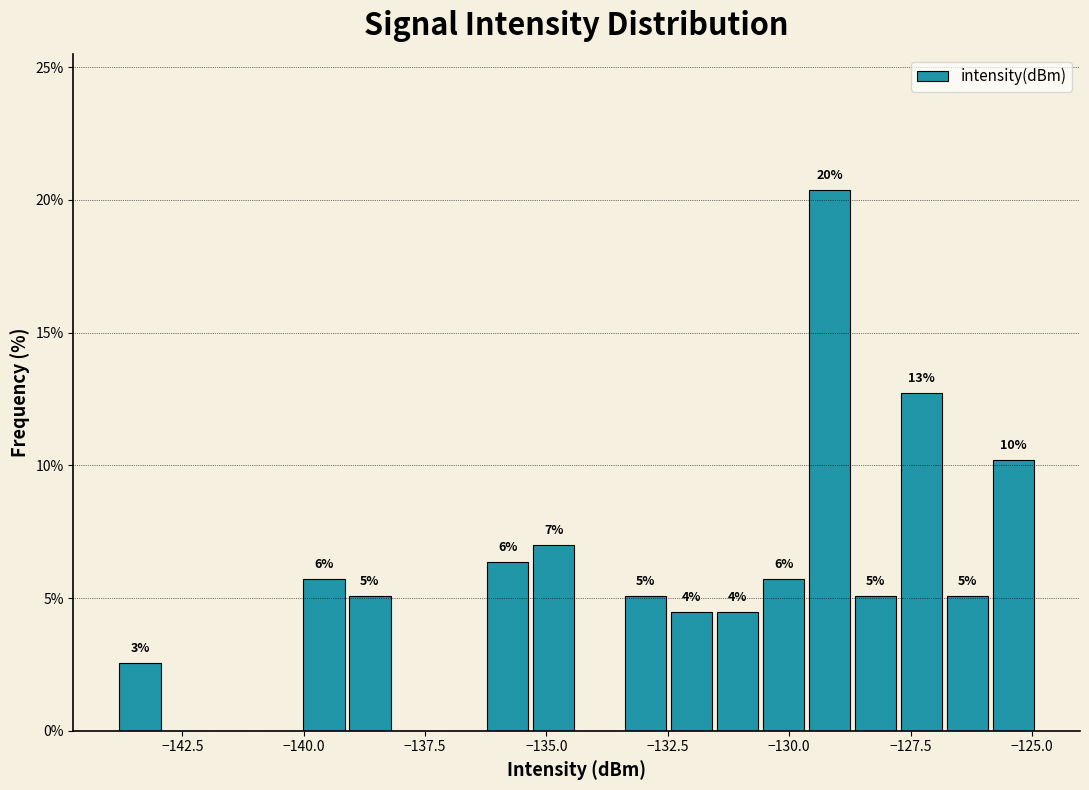

Around what value on the x-axis is the tallest bar? Give the approximate position of its centre, as read against the axis.

-129.0